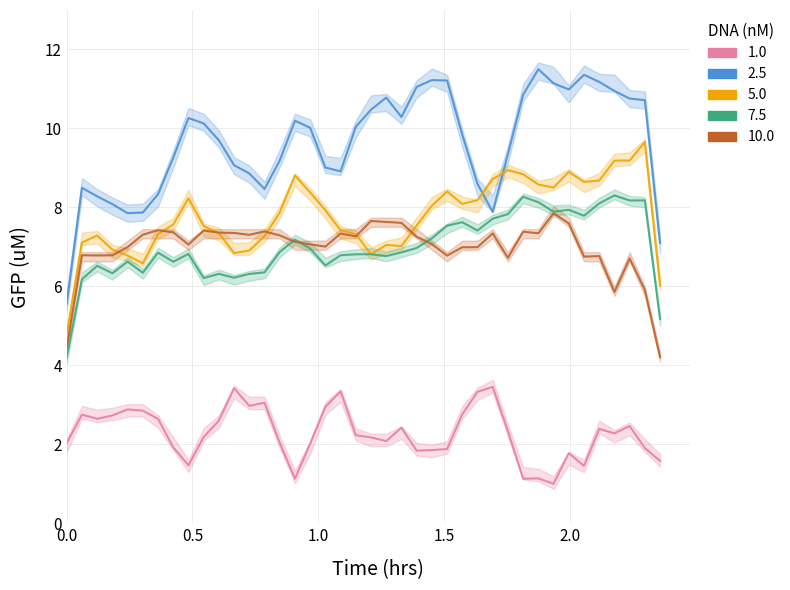

What is the maximum value shown in the chart?

11.5